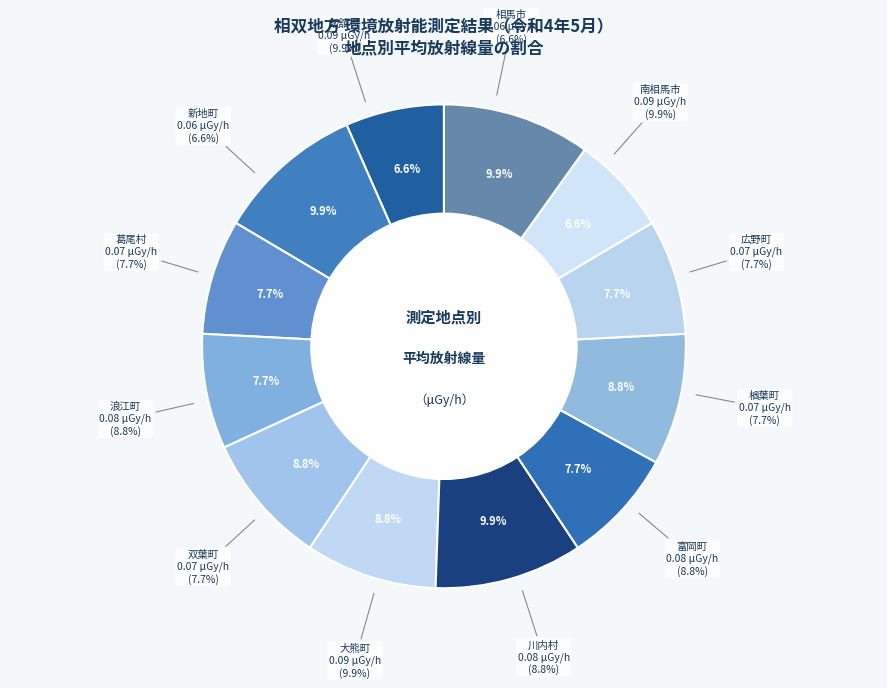

To the nearest percent, what portion does 広野町 represent?

8%